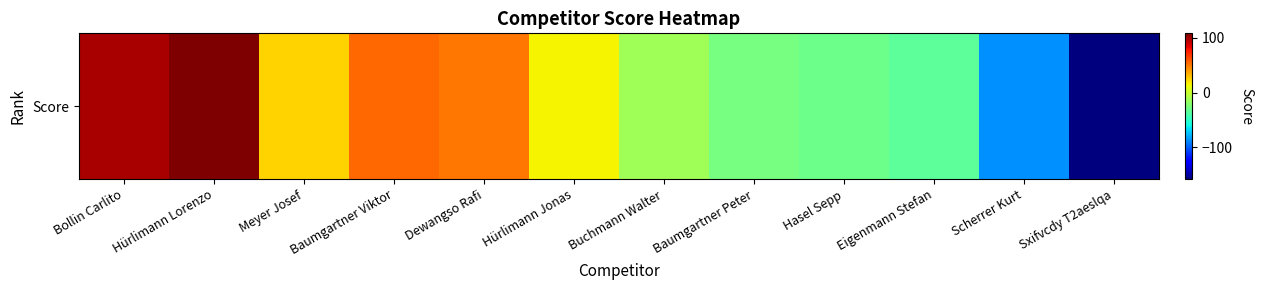

Reading right to left, transcribe all the data shown in this chart.

-158	-87	-35	-30	-27	-13	15	50	55	24	108	98